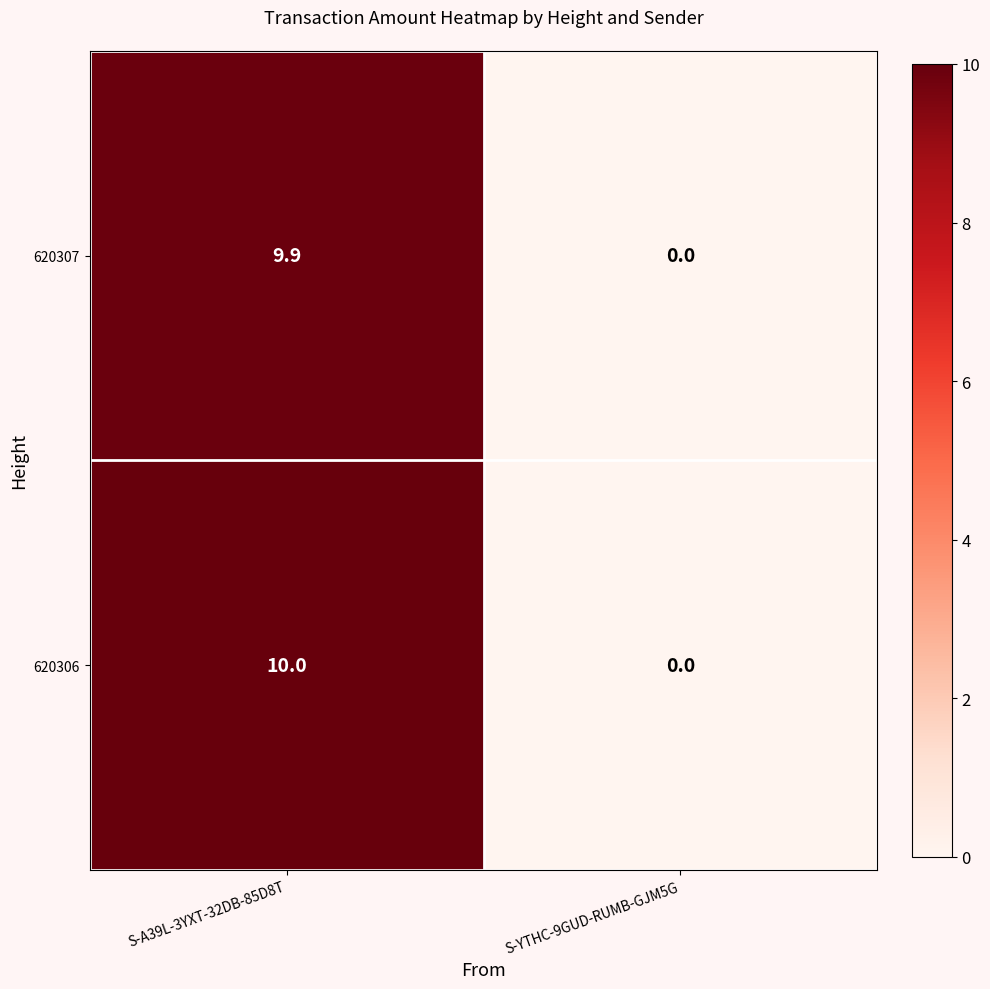

Rank the series by their average value, from highest to lowest.

620306, 620307